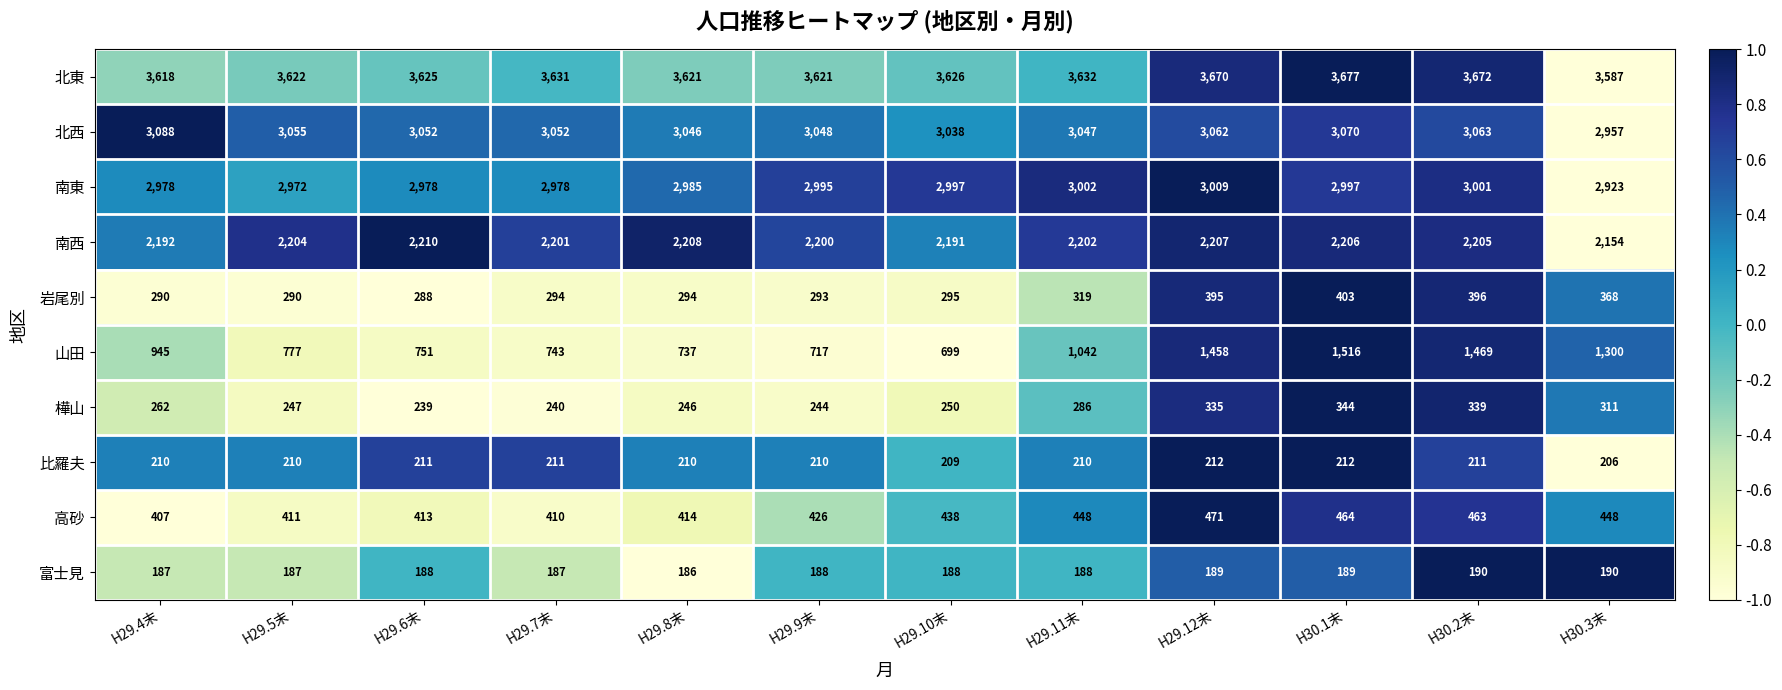

What is the smallest value displayed?

186